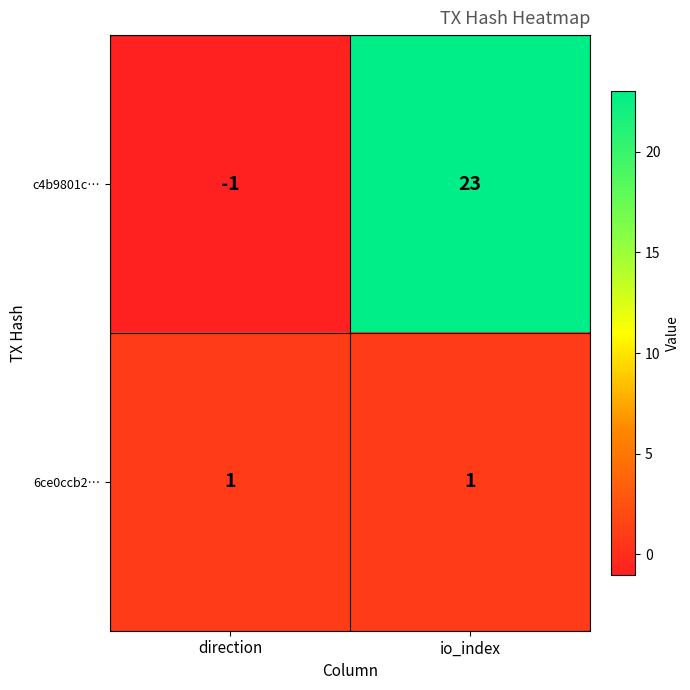

What is the sum of the c4b9801c… values at io_index and direction?

22